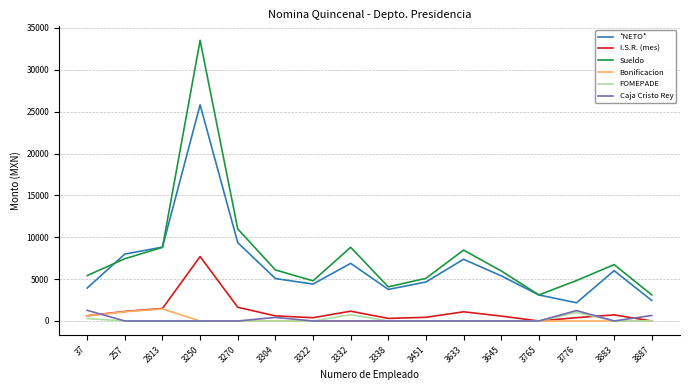

What is the difference between the Caja Cristo Rey values at 3776 and 3883?

1244.0